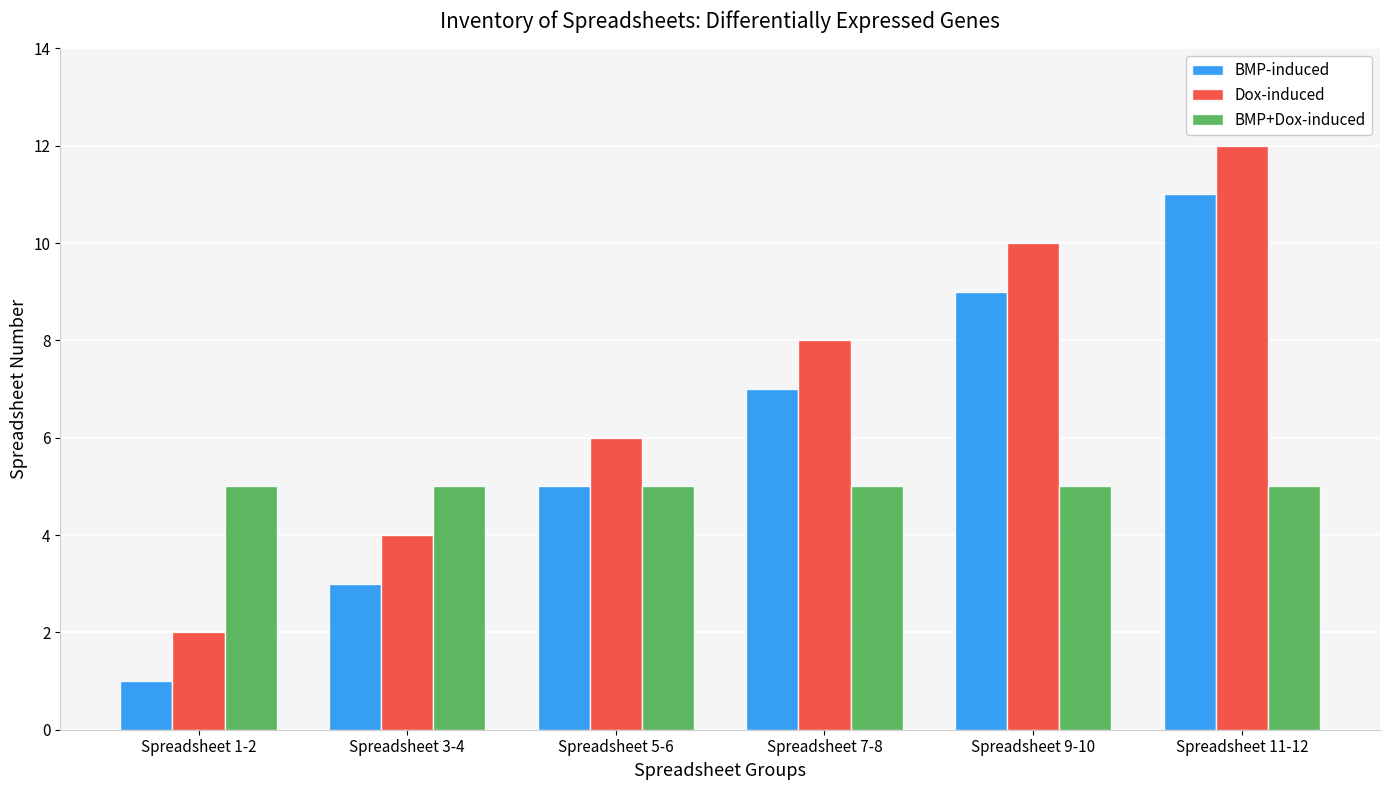

Reading left to right, transcribe all the data shown in this chart.

BMP-induced: 1	3	5	7	9	11
Dox-induced: 2	4	6	8	10	12
BMP+Dox-induced: 5	5	5	5	5	5